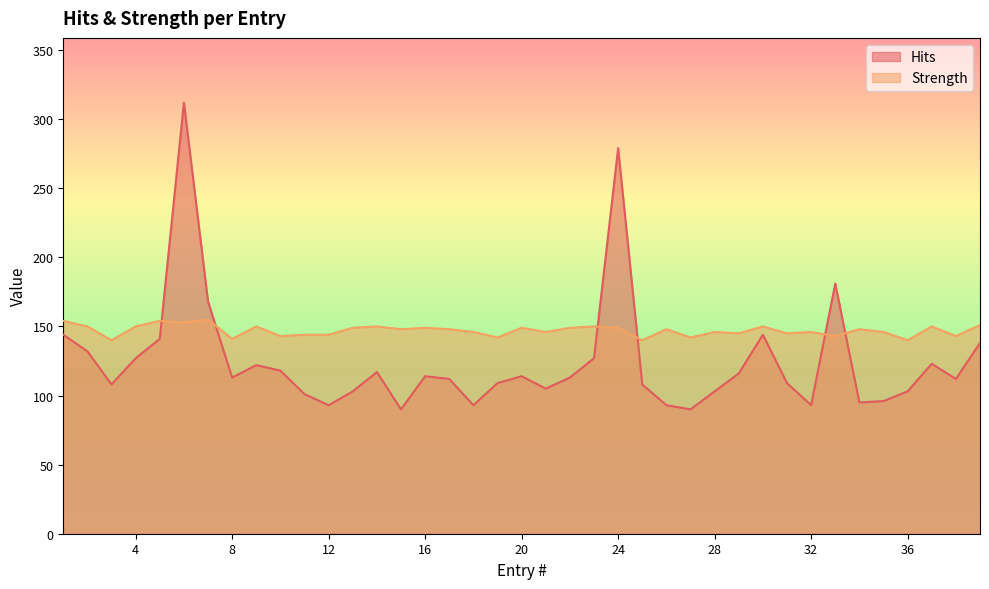

What is the difference between the Hits values at 27 and 4?

37